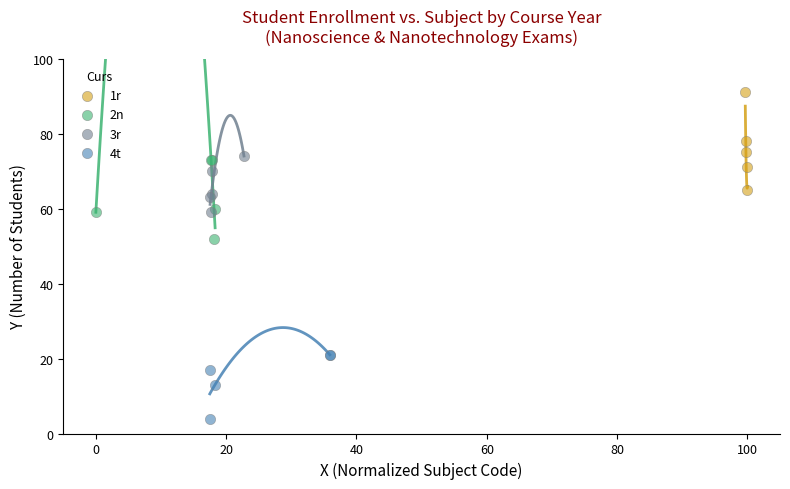

Which series reaches the minimum Y coordinate?

4t